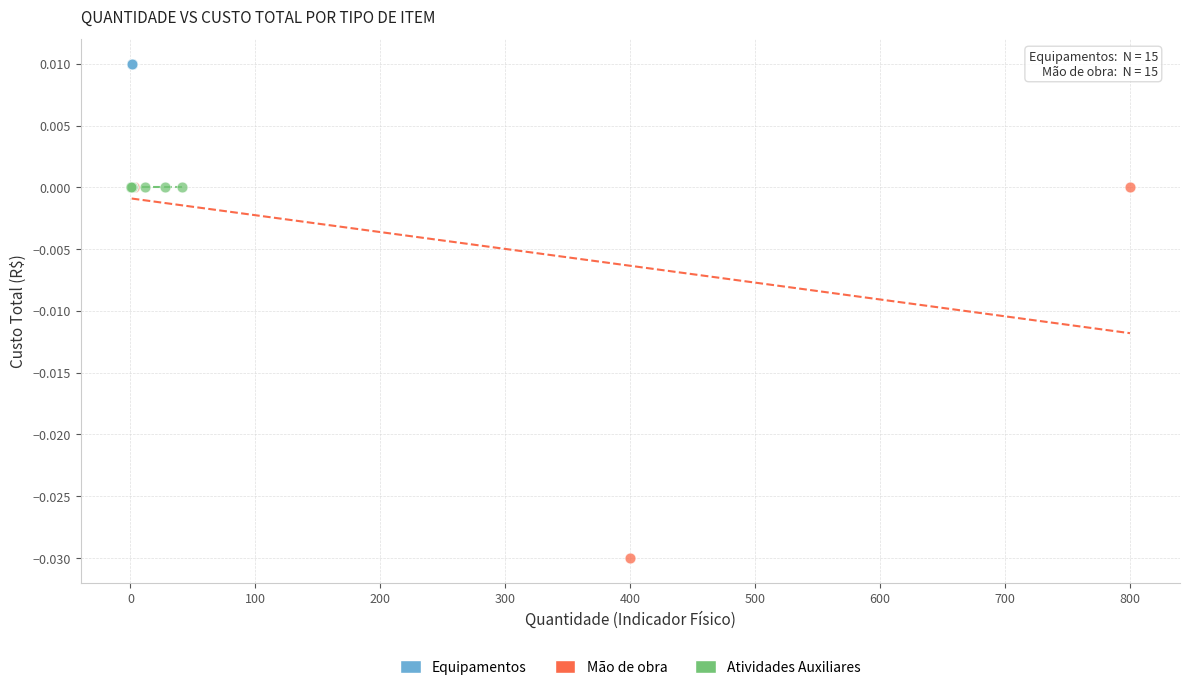

Which series contains the highest Y value?

Equipamentos